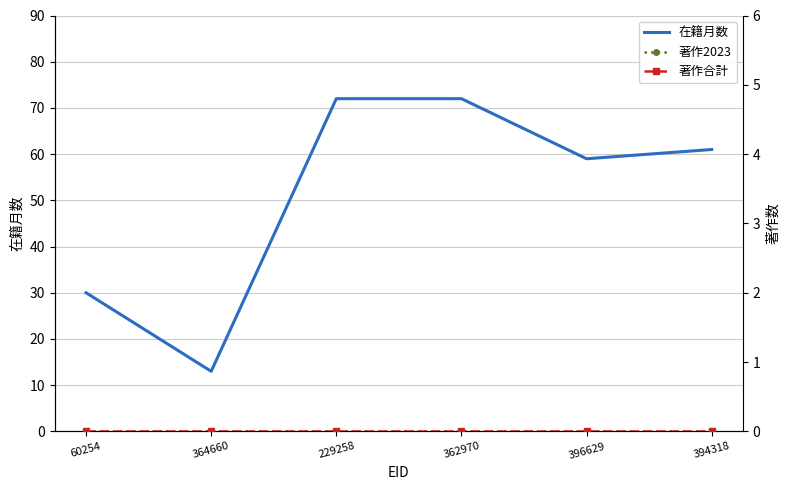

What is the approximate value of 在籍月数 at 394318?

61